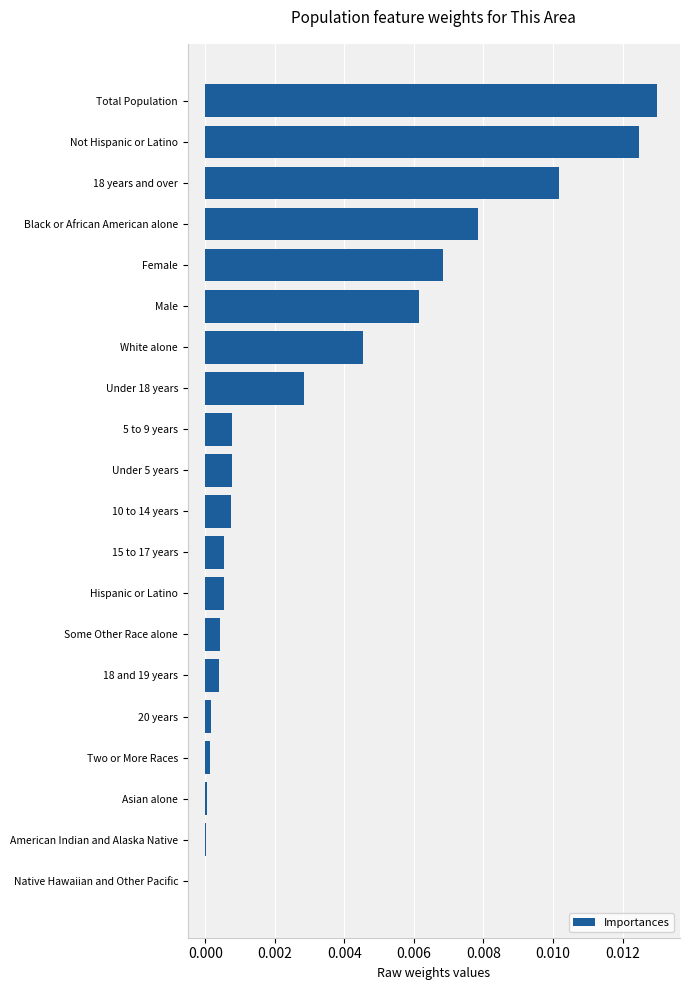

The value at White alone is 0.0. True or false?

True